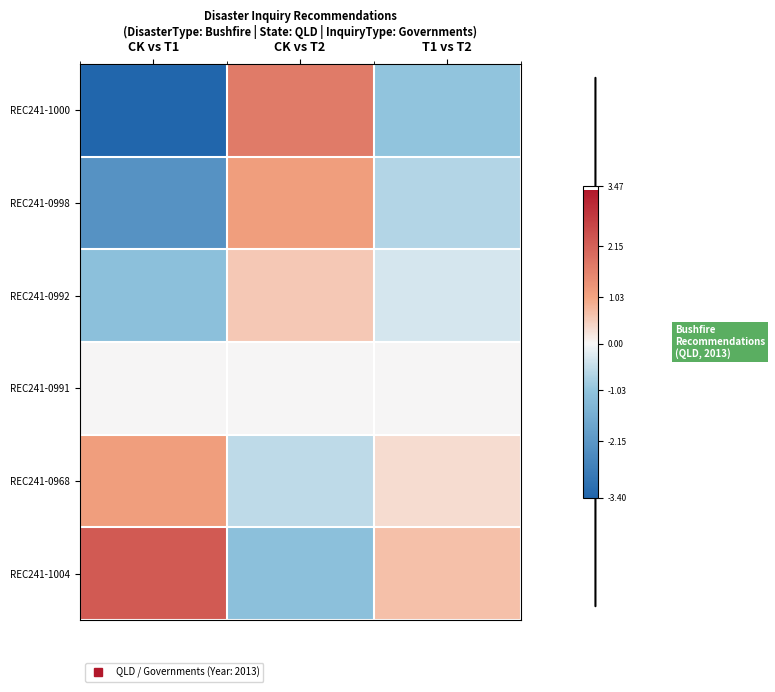

Count the number of categories in the chart.

3